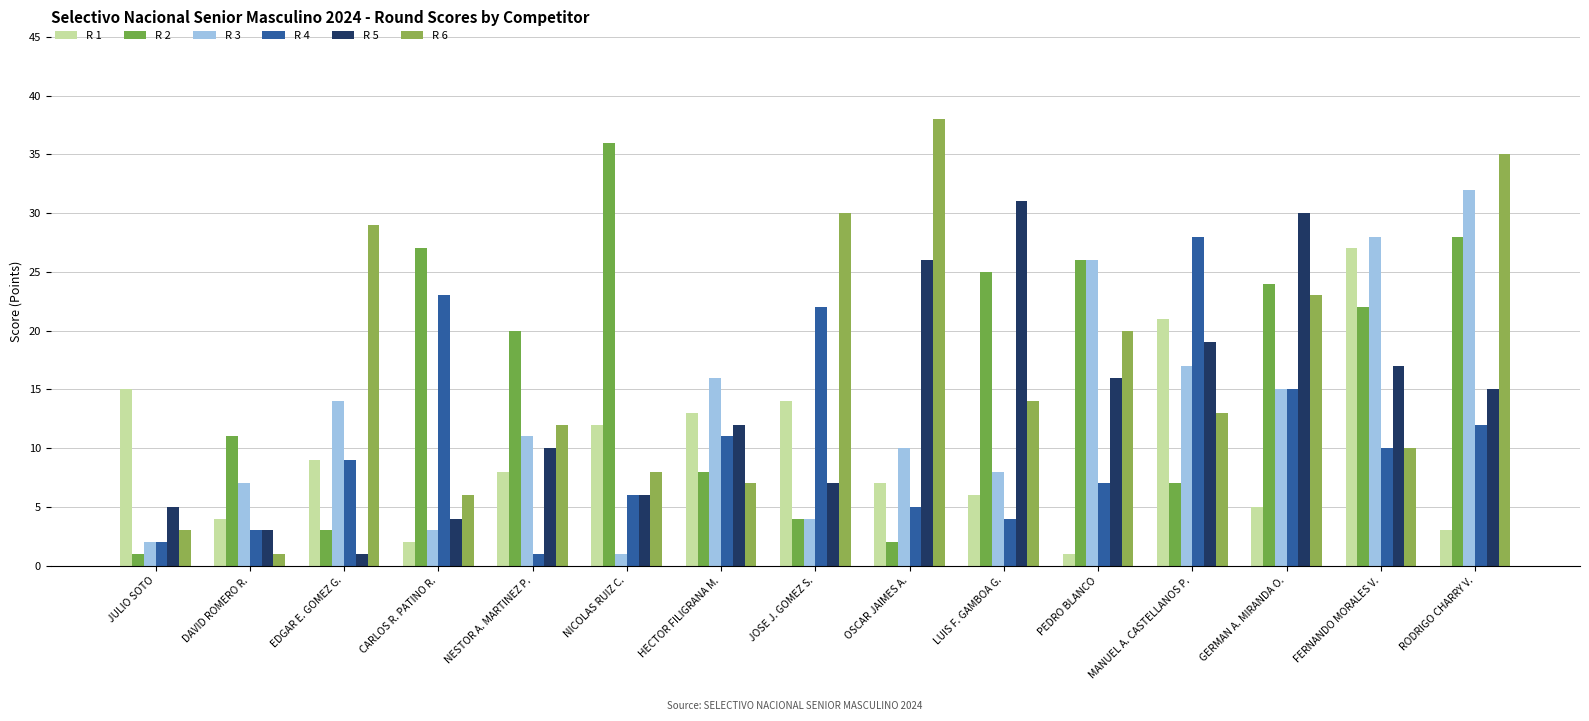

What is the maximum value shown in the chart?

38